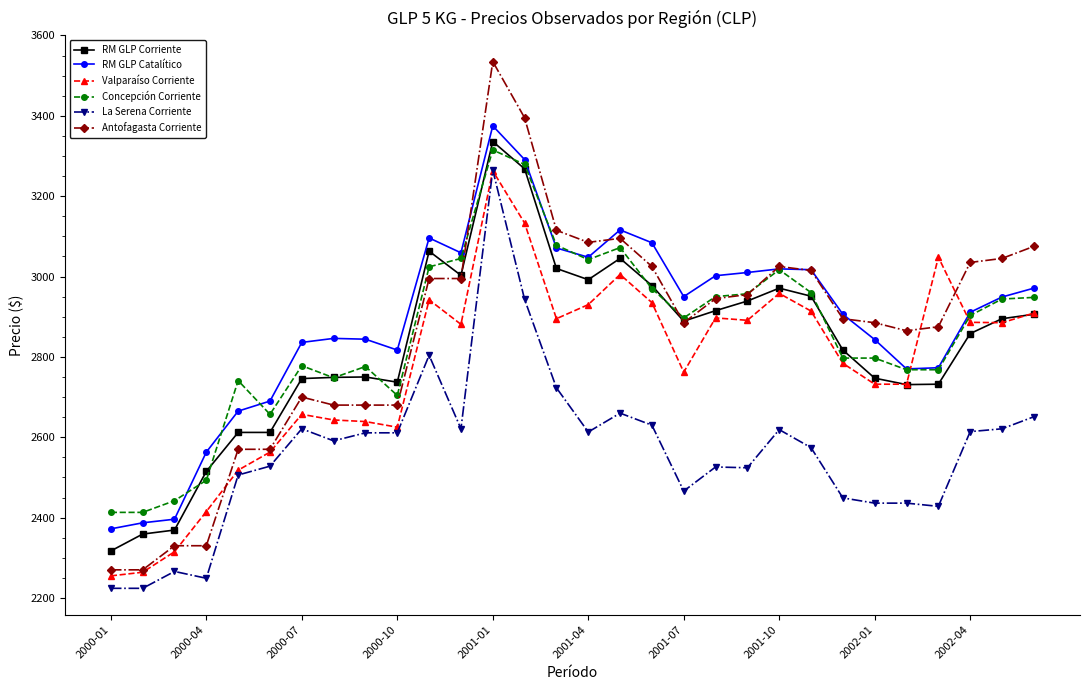

How many values in the RM GLP Corriente series exceed 2888?

15